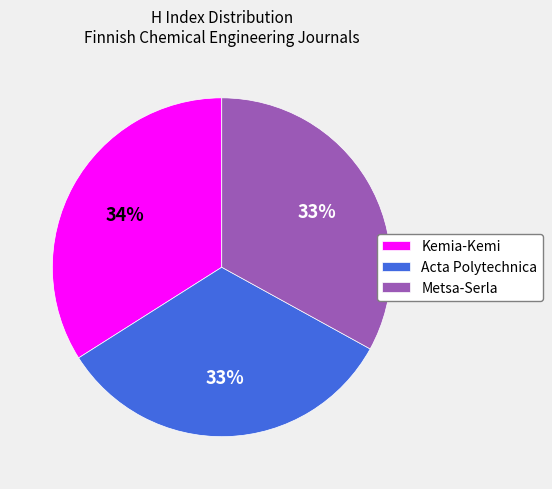

To the nearest percent, what portion does Kemia-Kemi represent?

34%